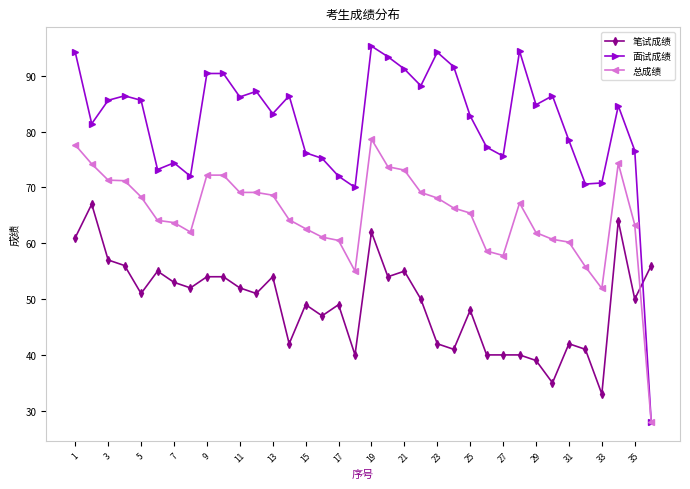

What is the smallest value displayed?

28.0